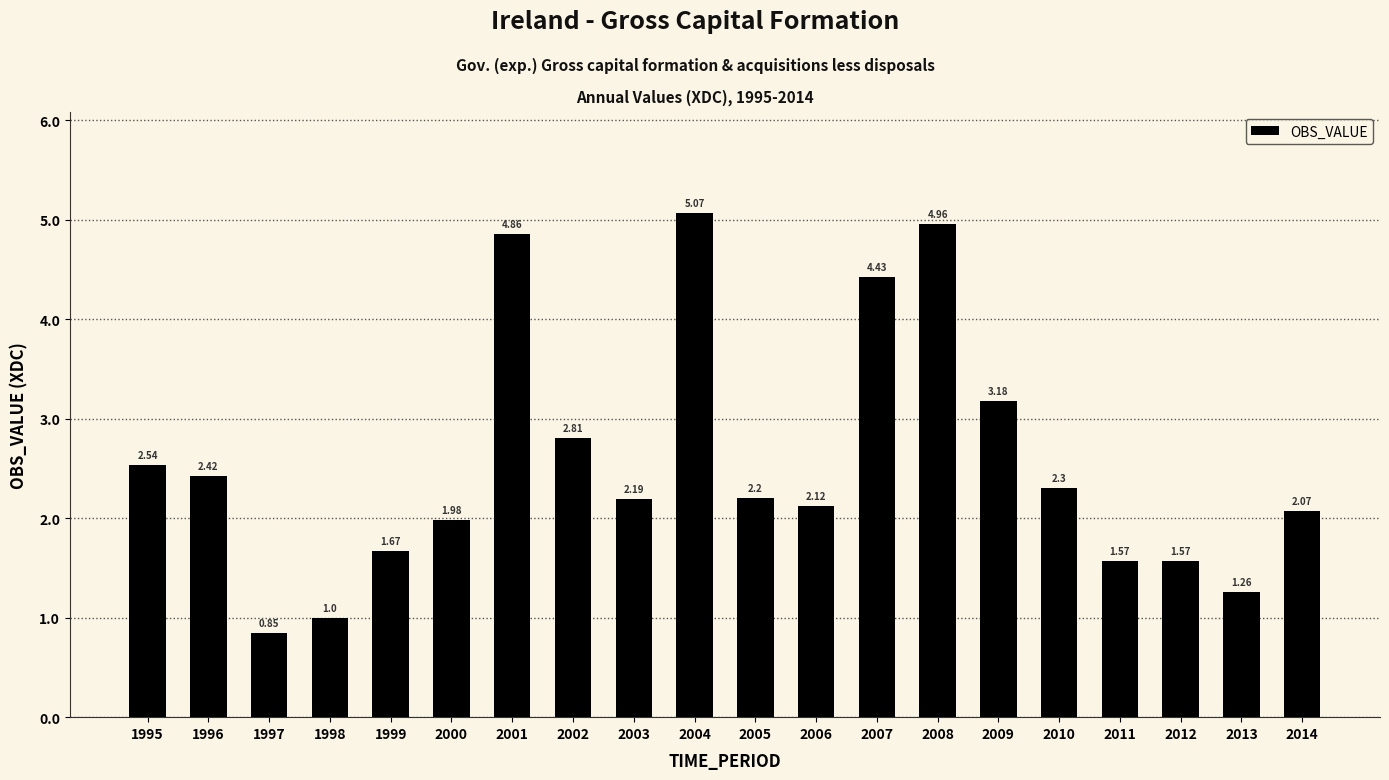

What is the ratio of the value at 2001 to the value at 2003?

2.2